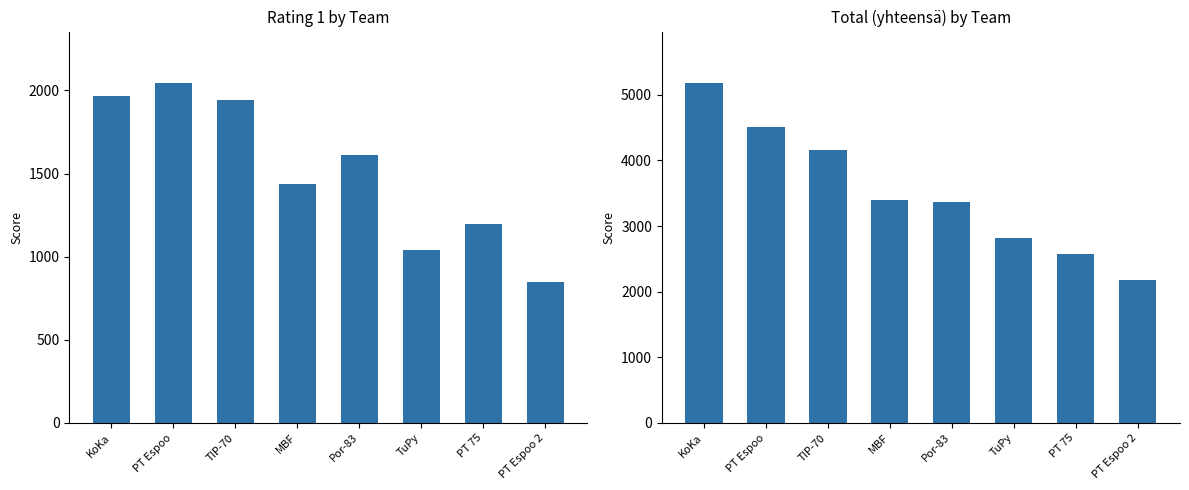

How many groups of bars are there?

8